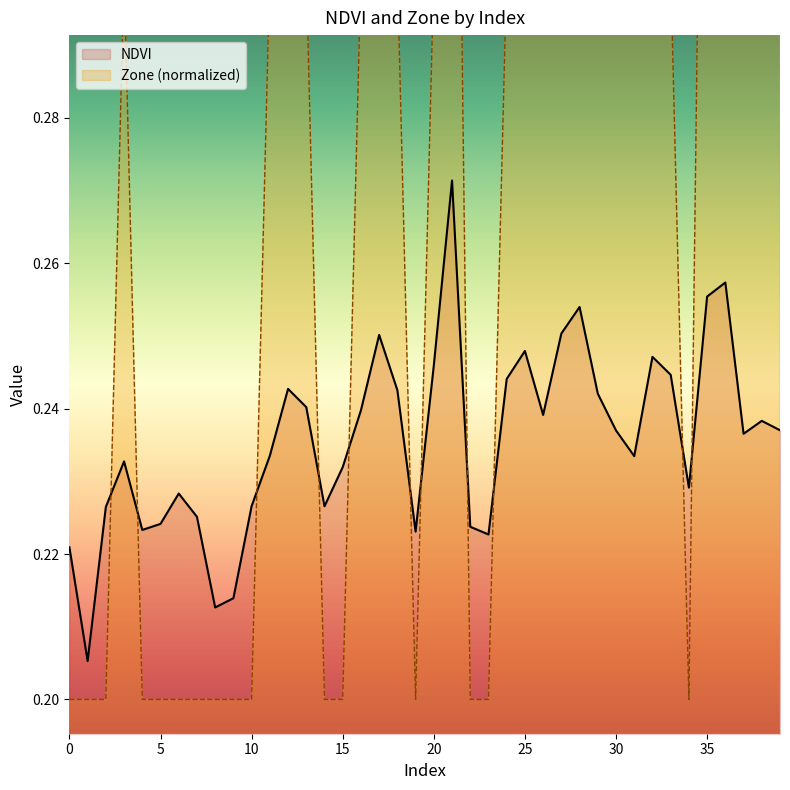

List the series in order of their peak value, highest first.

Zone, NDVI